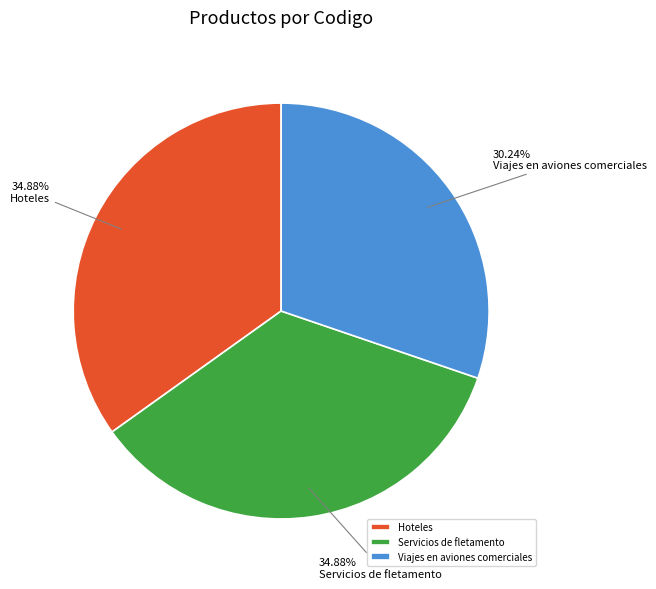

To the nearest percent, what is the difference between the largest and smallest slice percentages?

5%